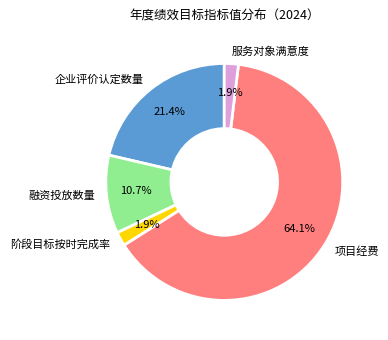

Between 企业评价认定数量 and 阶段目标按时完成率, which is larger?

企业评价认定数量